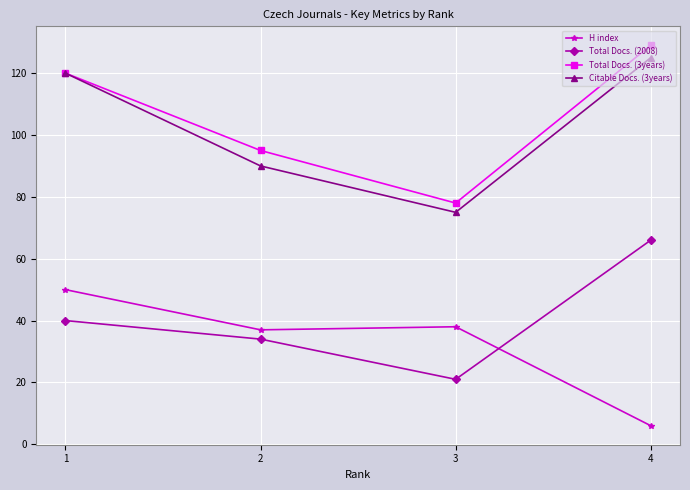

What is the lowest value of the Citable Docs. (3years) series?

75